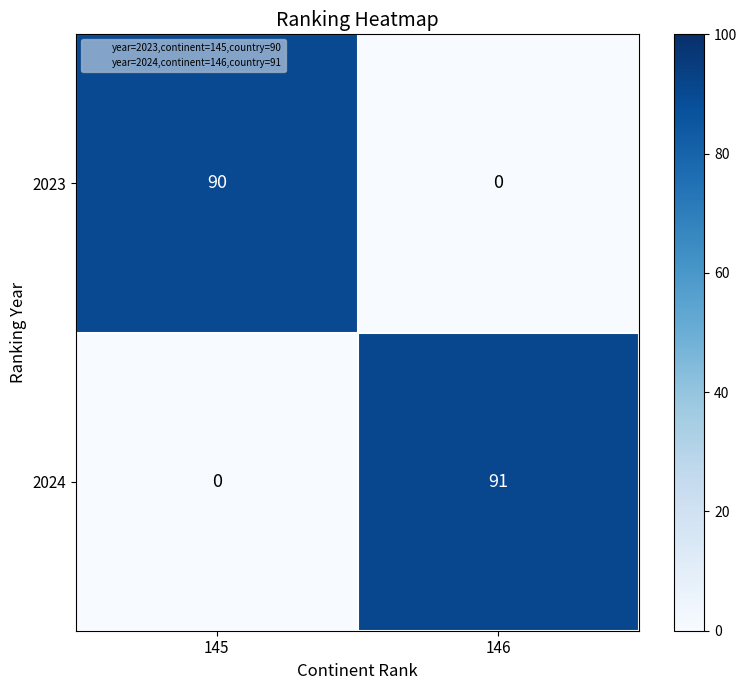

Rank the series at 146 from highest to lowest value.

2024, 2023